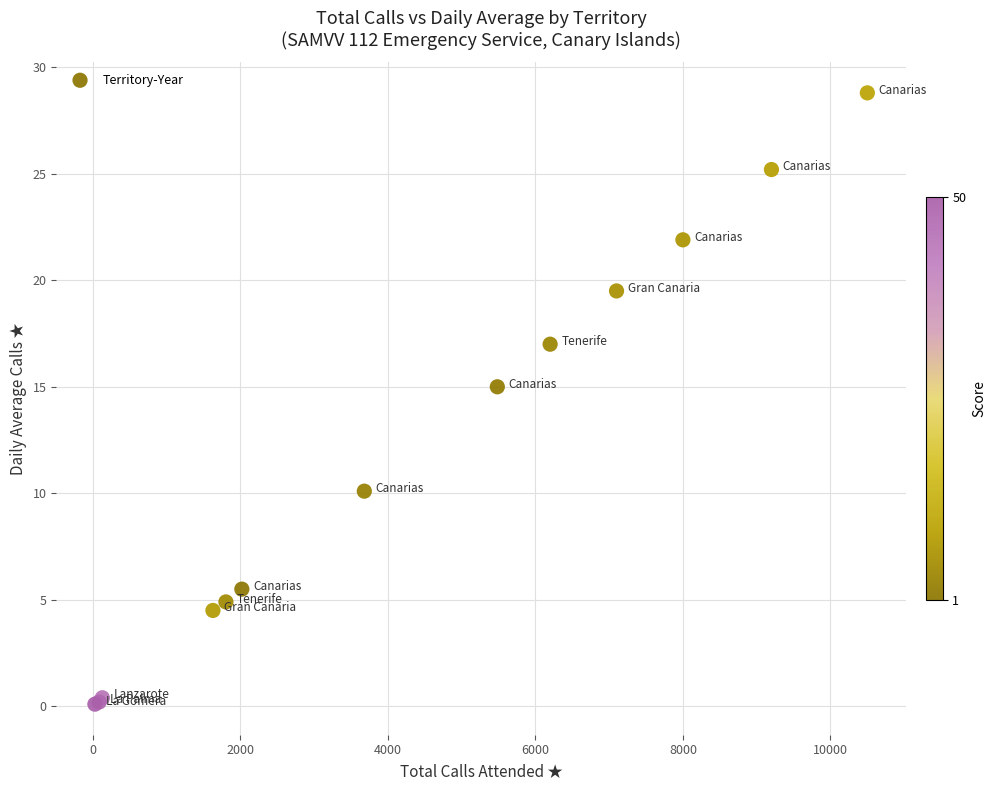

What Y value in the scatter plot is closest to 14?

15.0